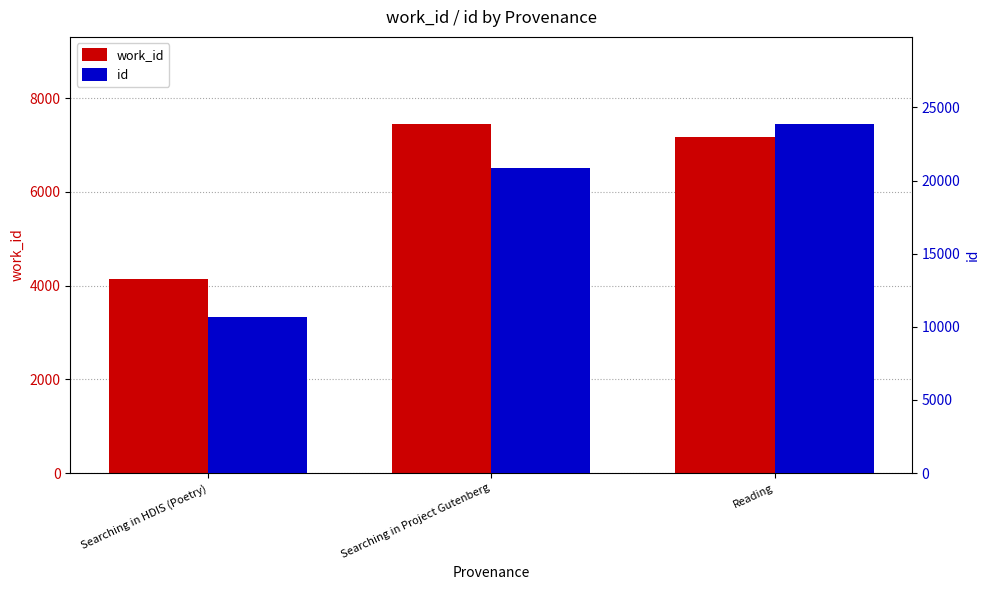

List the labels in order of work_id value, largest first.

Searching in Project Gutenberg, Reading, Searching in HDIS (Poetry)